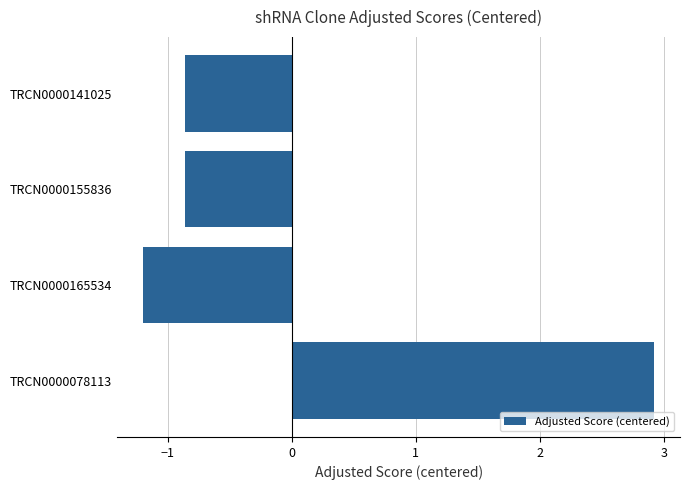

Reading top to bottom, list all the values displayed in this chart.

TRCN0000141025=-0.9	TRCN0000155836=-0.9	TRCN0000165534=-1.2	TRCN0000078113=2.9